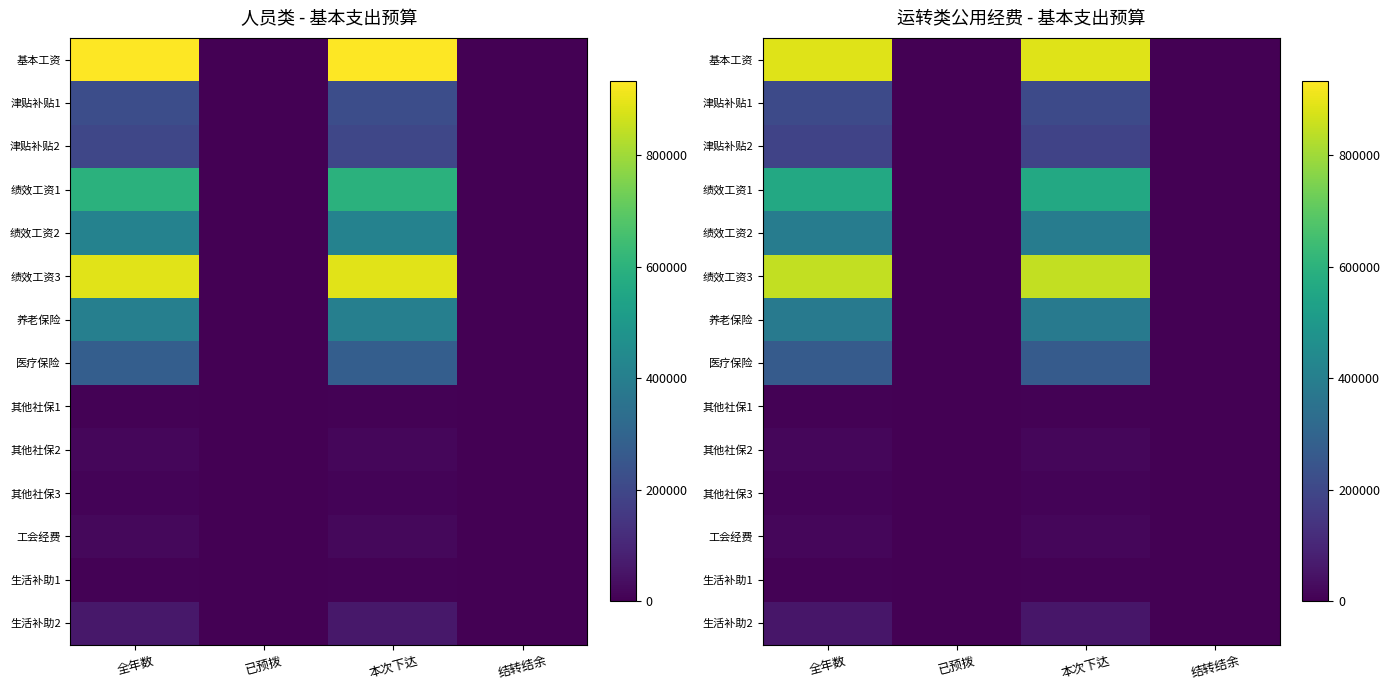

Between 全年数 and 结转结余, which series saw the biggest shift?

基本工资